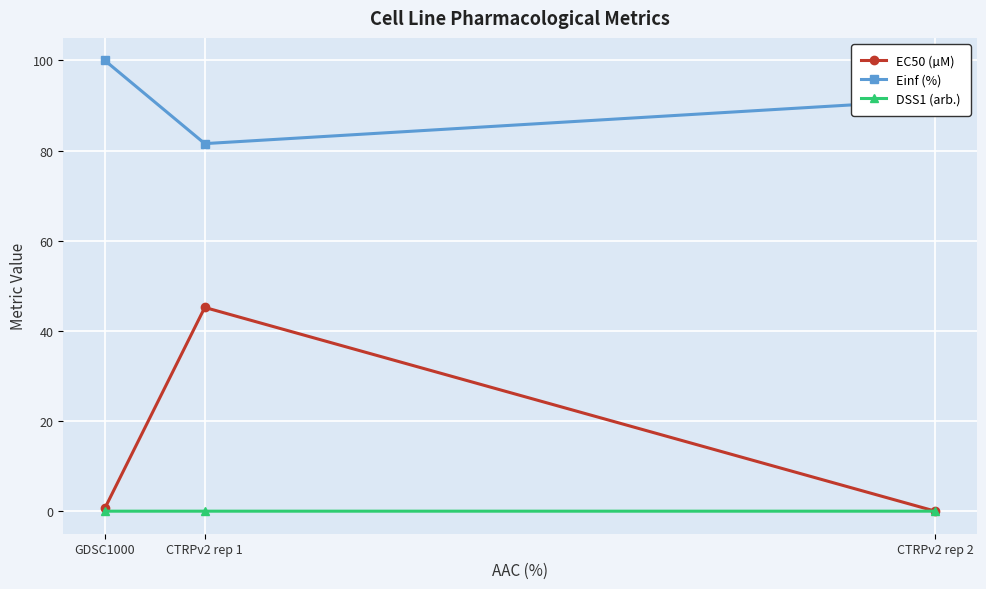

What is the maximum value for Einf (%)?

100.0